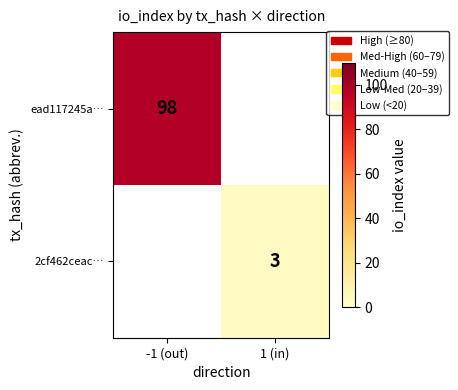

The 2cf462ceac… series shows 5 at 1 (in). True or false?

False